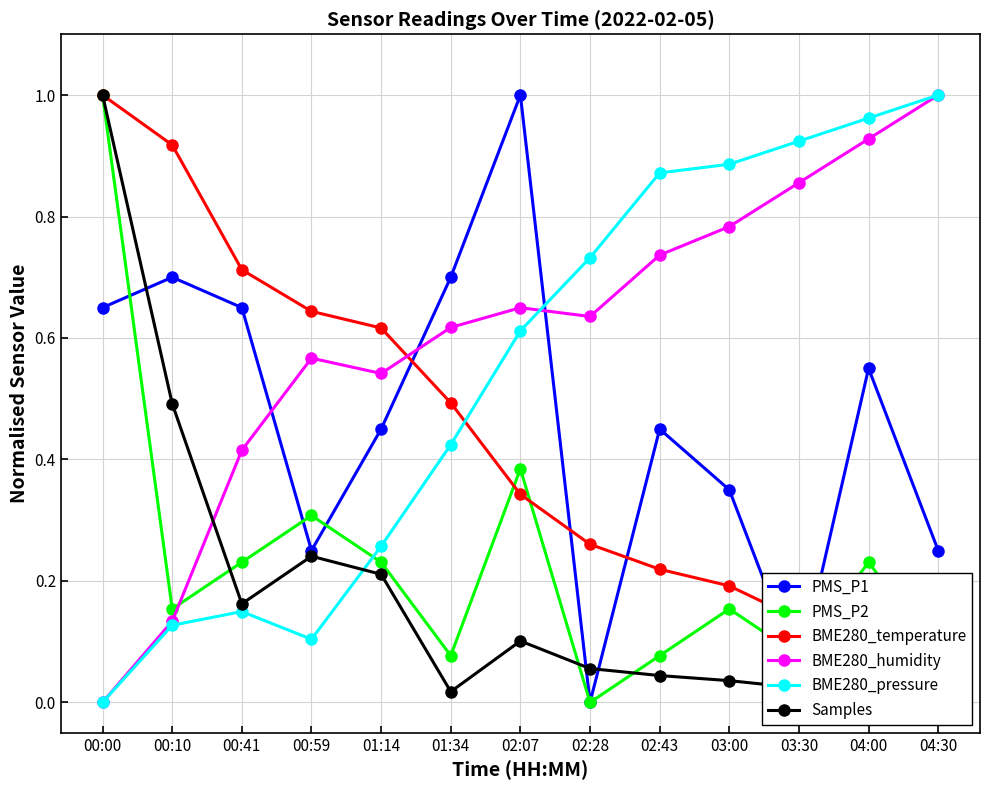

What is the difference between the highest and lowest values at 02:07?

0.9